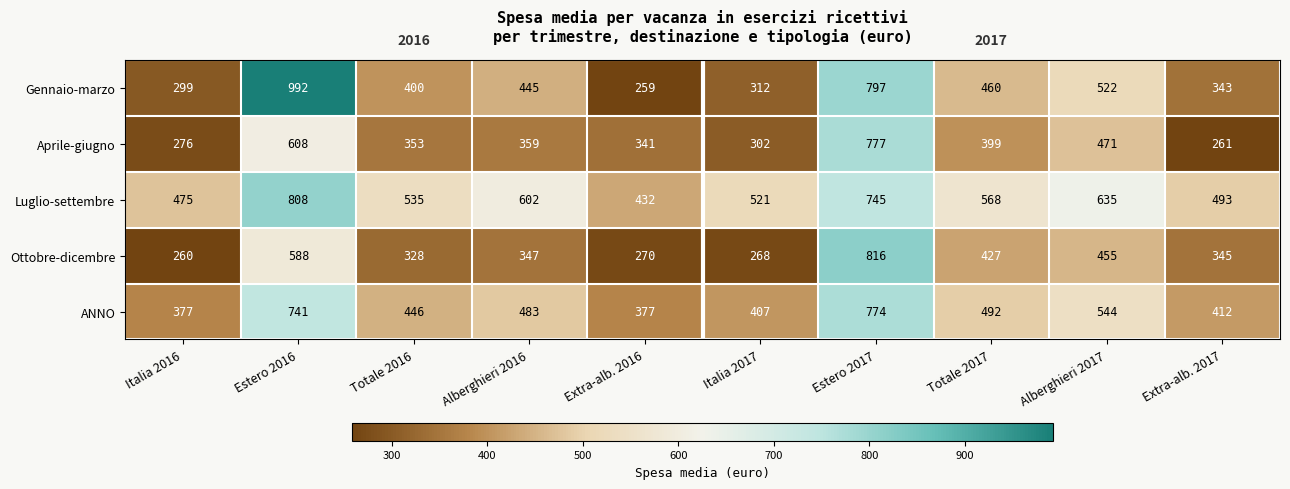

What is the difference between the highest and lowest values at Italia 2017?

253